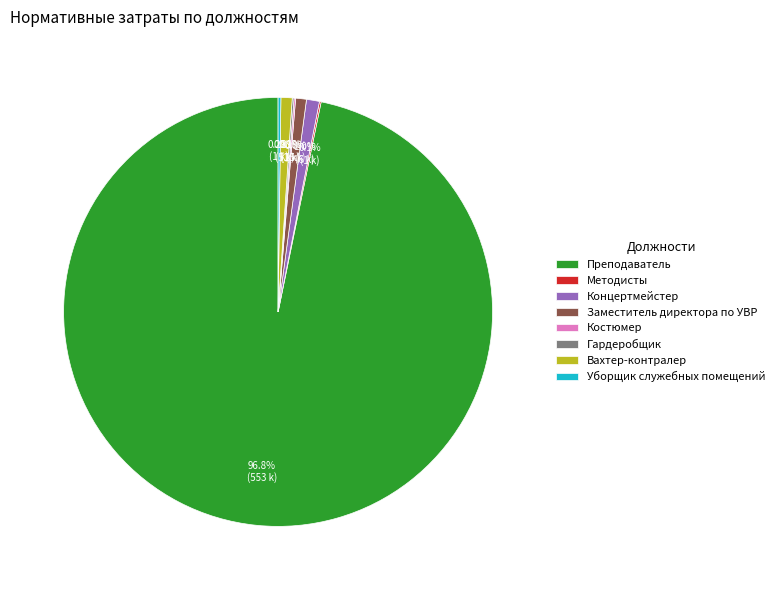

What is the largest slice in the pie chart?

Преподаватель